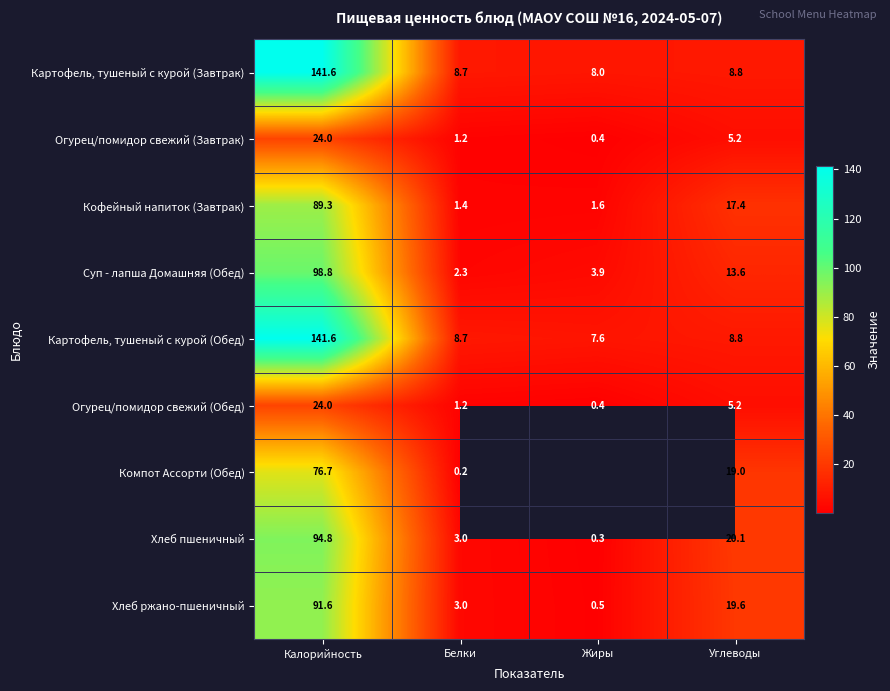

How many data points does each series have?

4